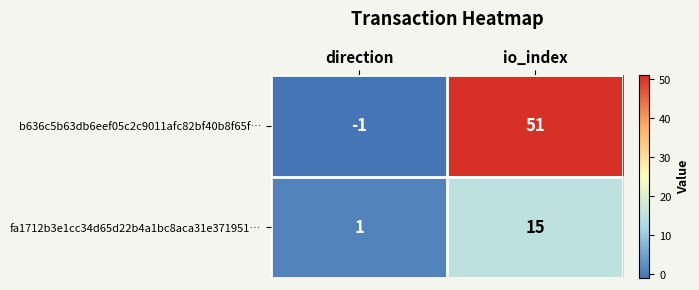

Read the fa1712b3e1cc34d65d22b4a1bc8aca31e371951… value at io_index, to the nearest 5.

15